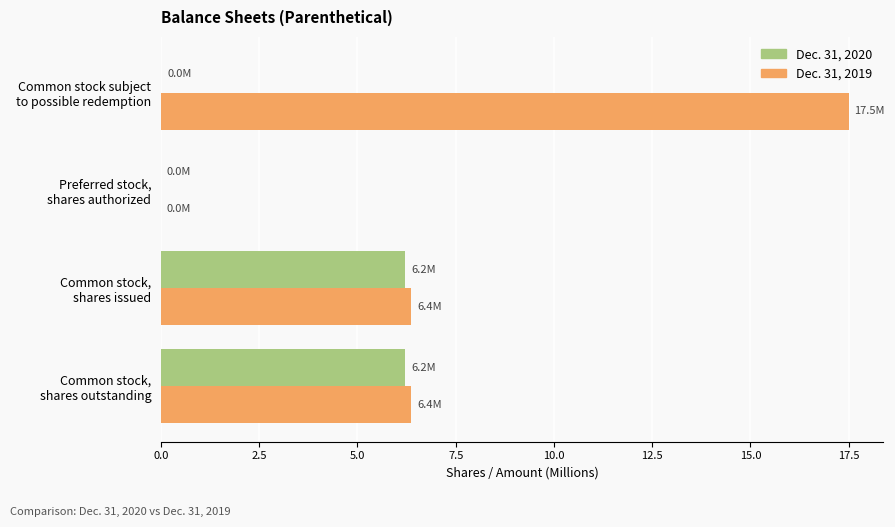

Which series has the largest total across all categories?

Dec. 31, 2019